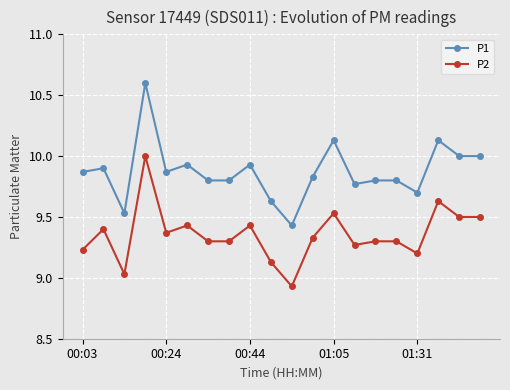

Which series has the largest total across all categories?

P1